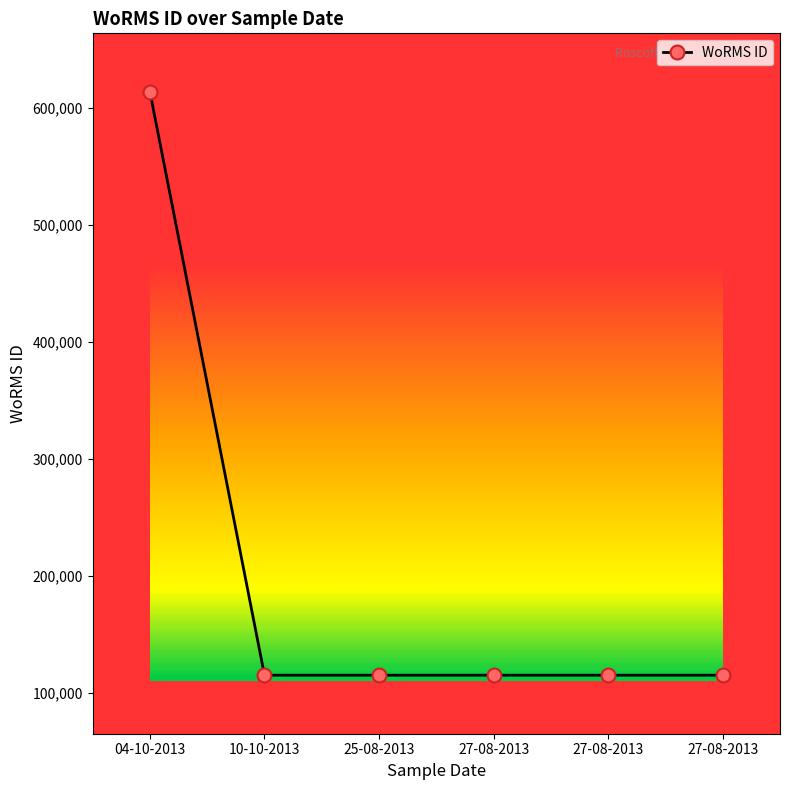

The chart shows a value of 115088 at 10-10-2013. True or false?

True